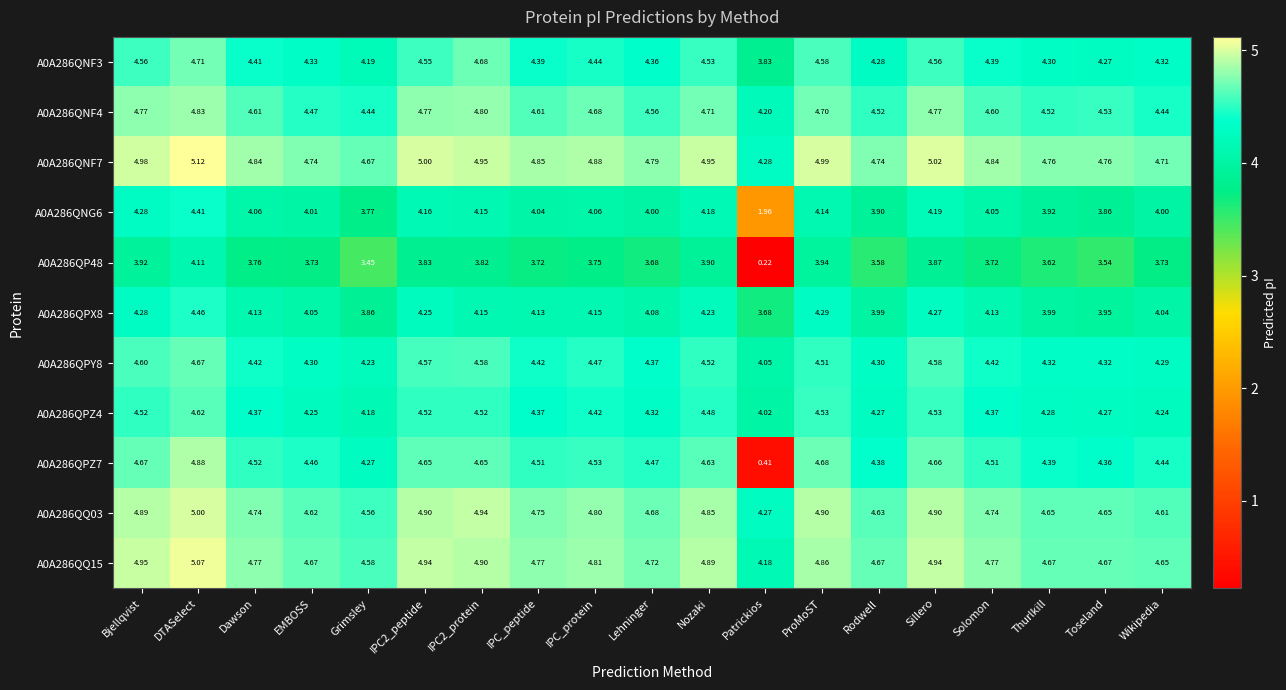

Which label corresponds to the largest value in the chart?

DTASelect